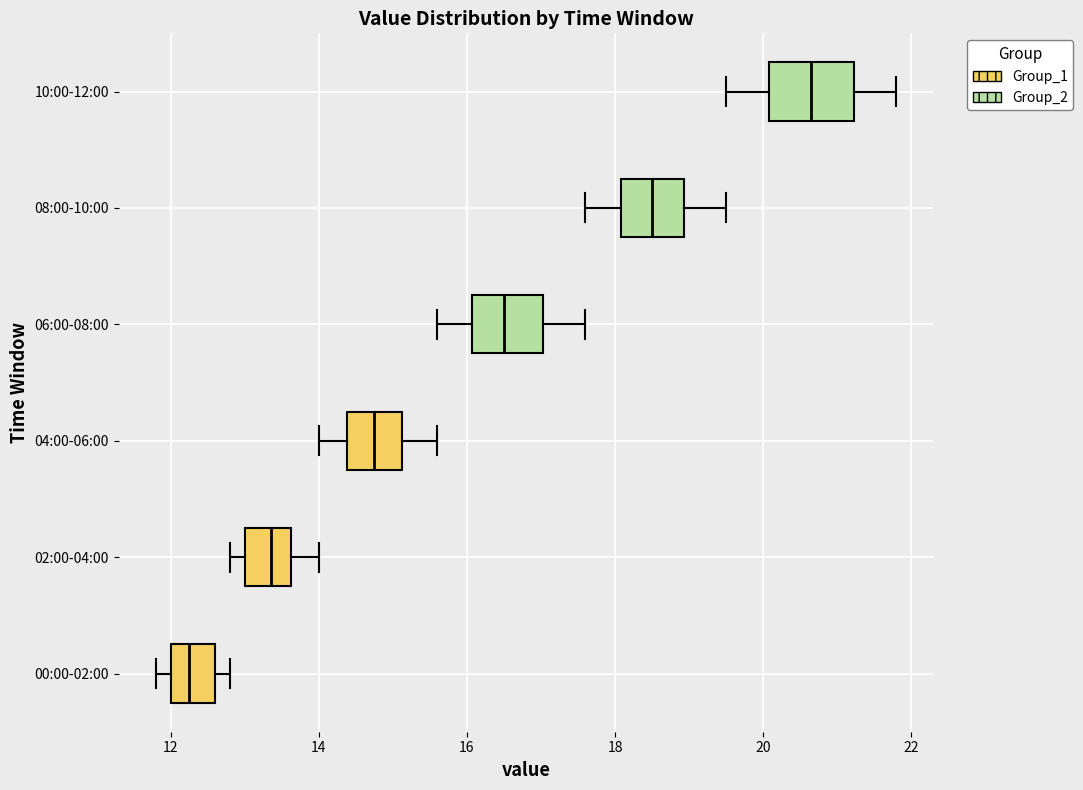

Reading bottom to top, transcribe this box plot: for each box, give where its median line is, the range the box spans, and where its two whiskers end, as read against the x-axis. The values are not printed on the chart, so give them approximately, as read against the axis.

00:00-02:00: median 12.2, box 12.0 to 12.6, whiskers 11.8 to 12.8
02:00-04:00: median 13.4, box 13.0 to 13.6, whiskers 12.8 to 14.0
04:00-06:00: median 14.8, box 14.4 to 15.2, whiskers 14.0 to 15.6
06:00-08:00: median 16.6, box 16.0 to 17.0, whiskers 15.6 to 17.6
08:00-10:00: median 18.6, box 18.0 to 19.0, whiskers 17.6 to 19.6
10:00-12:00: median 20.6, box 20.0 to 21.2, whiskers 19.6 to 21.8